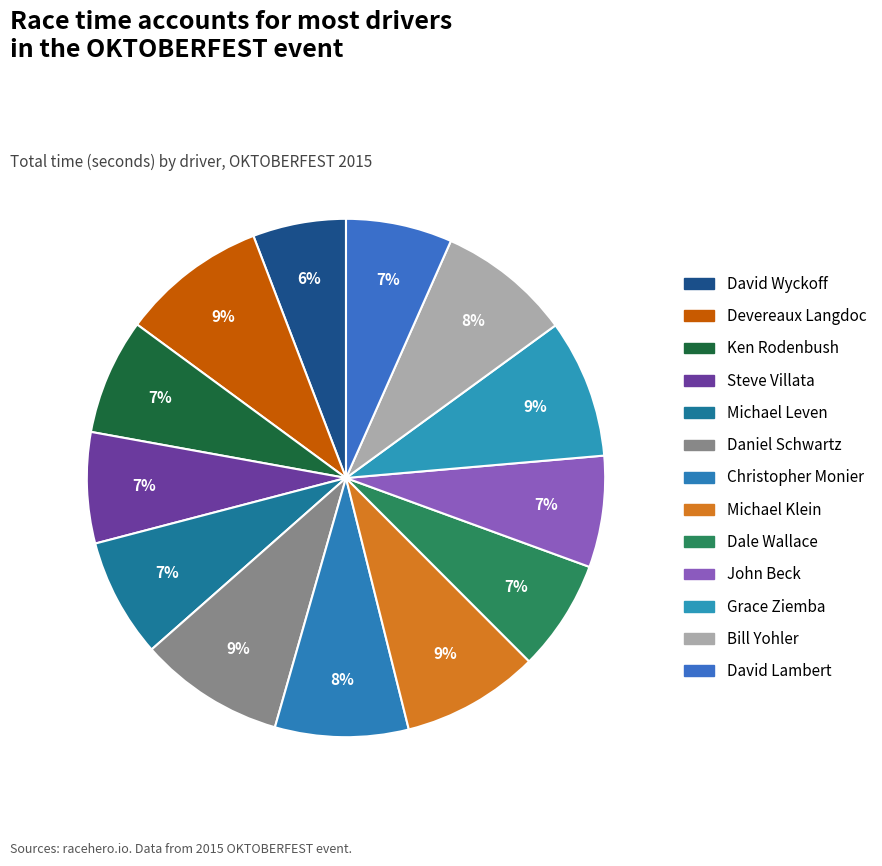

How many segments does this pie chart have?

13